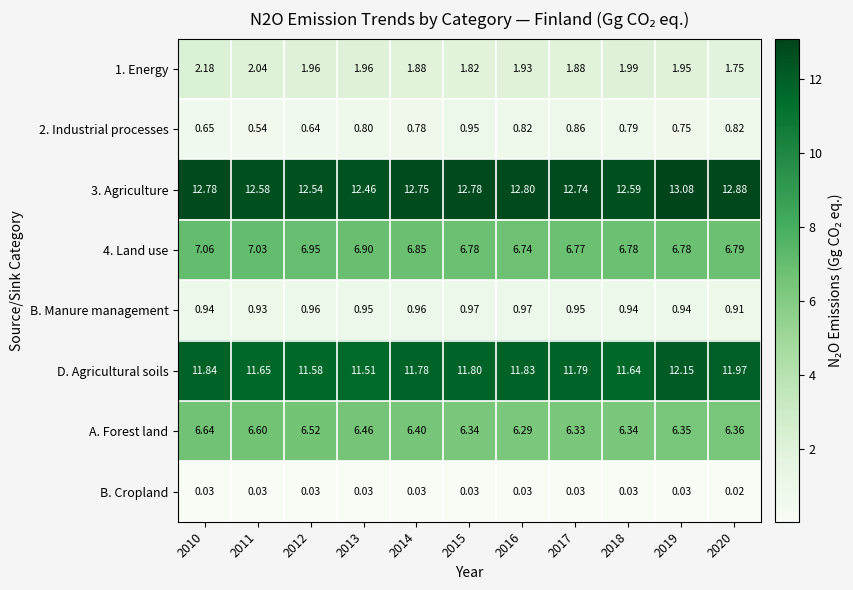

How many series are shown in this chart?

8